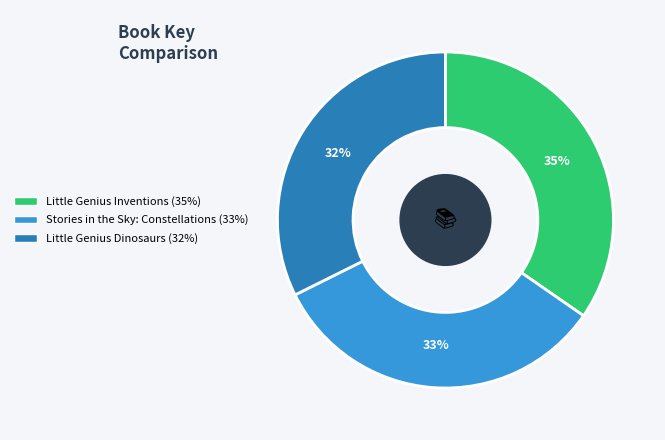

To the nearest percent, what percentage of the pie is Stories in the Sky: Constellations?

33%